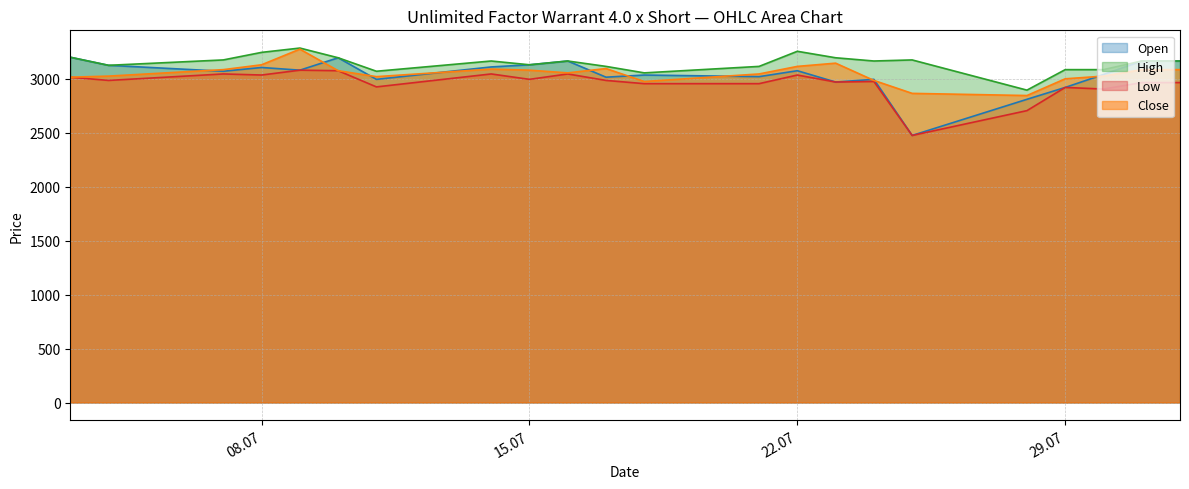

Which series has the widest spread of values?

Open